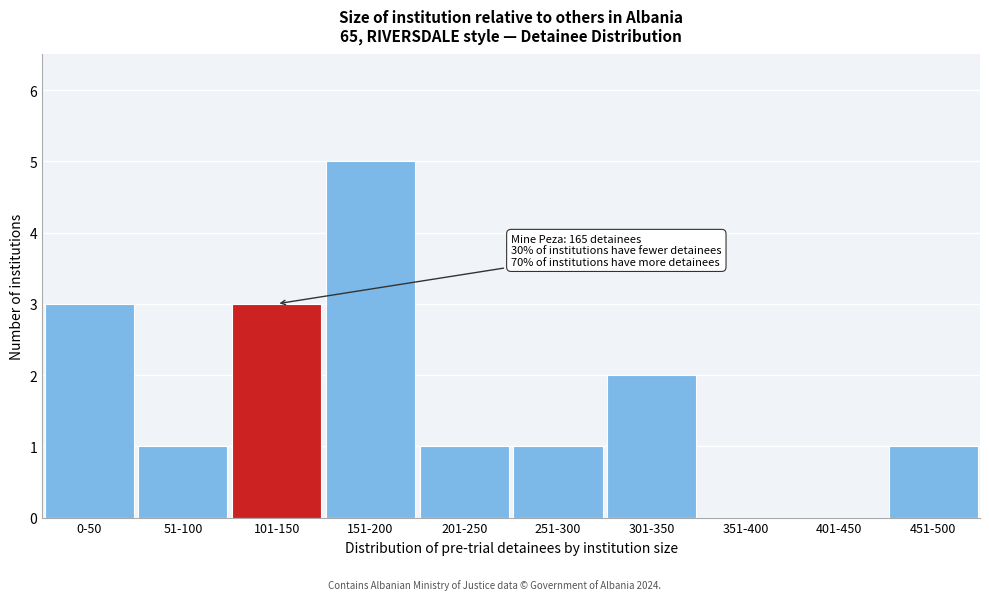

Reading right to left, extract all data points from this chart.

451-500=1	401-450=0	351-400=0	301-350=2	251-300=1	201-250=1	151-200=5	101-150=3	51-100=1	0-50=3